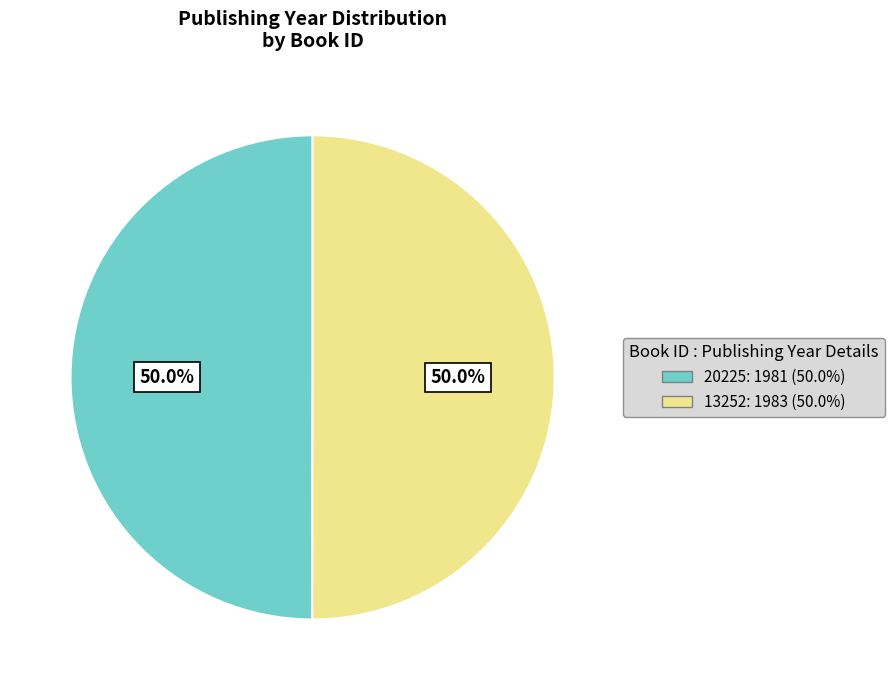

Approximately how many times larger is the value at 20225 compared to 13252?

1.0